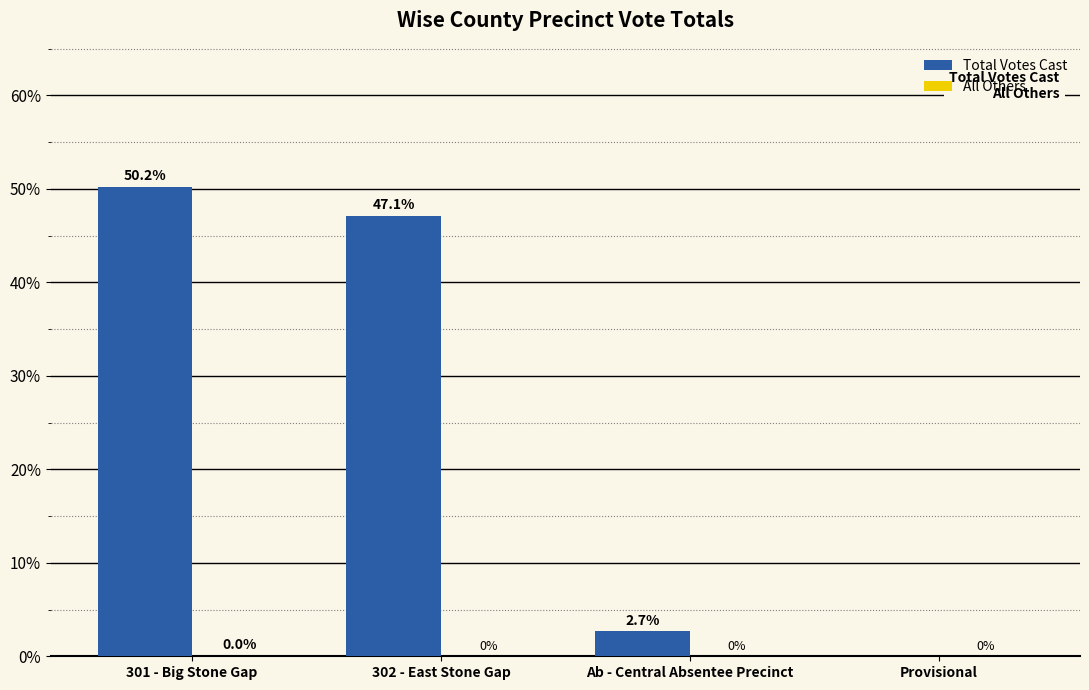

What is the sum of the Total Votes Cast values at Ab - Central Absentee Precinct and 302 - East Stone Gap?

49.8